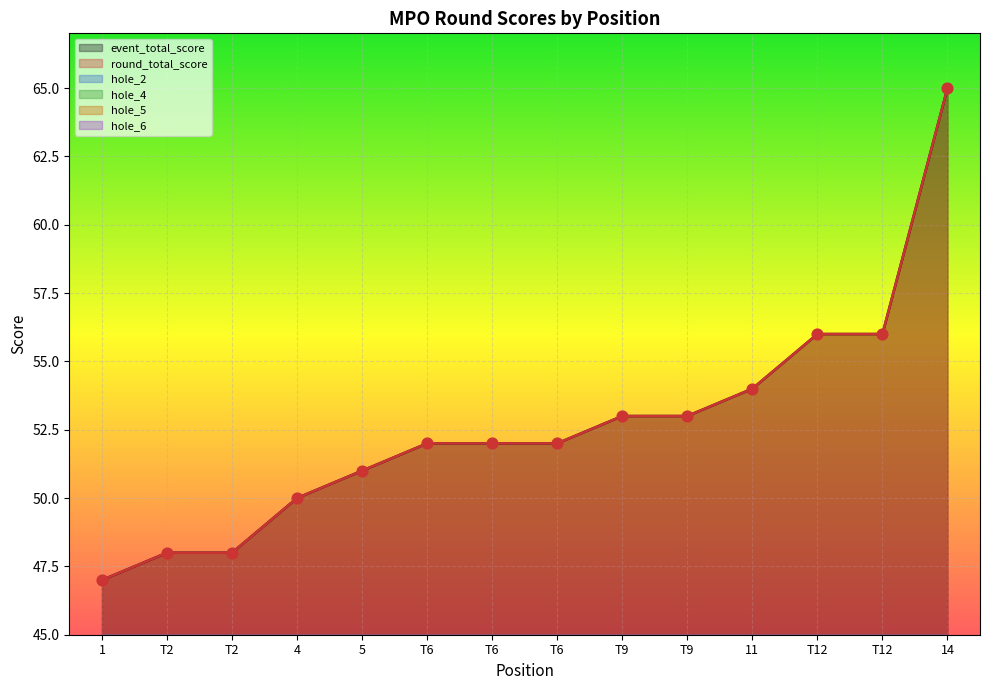

What is the total value across all series at T6?

116